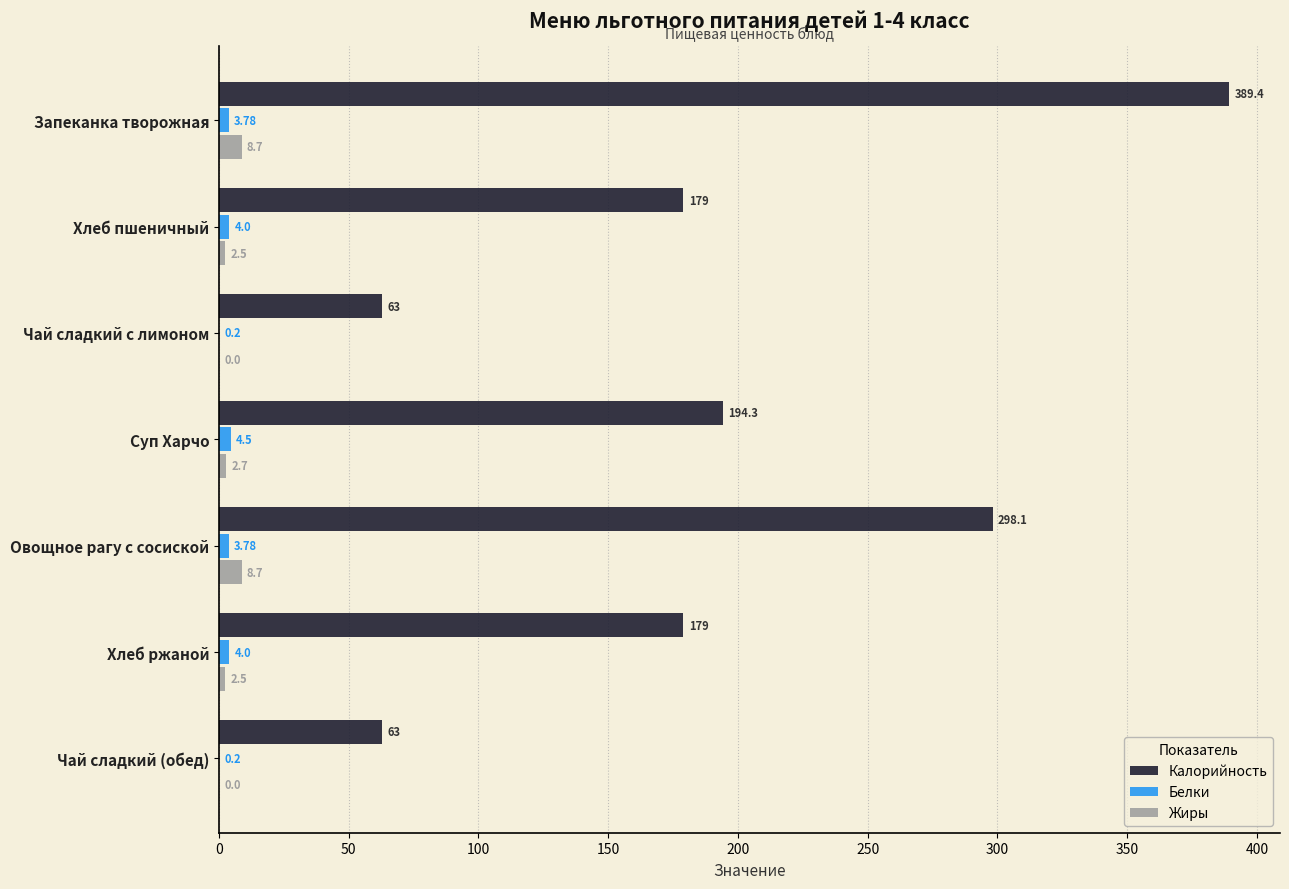

At which label is Калорийность closest to 226?

Суп Харчо